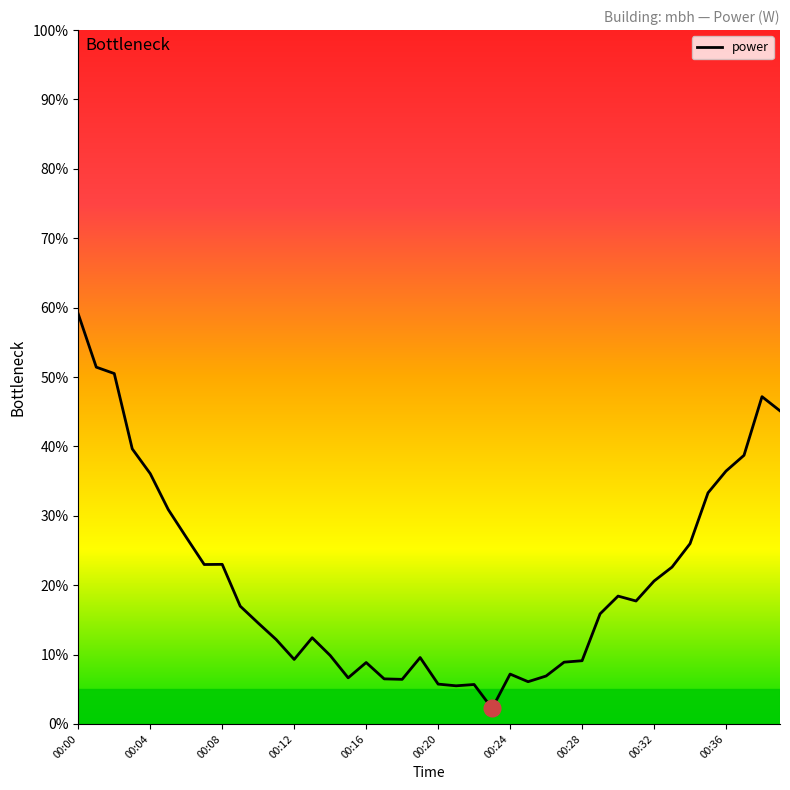

How many lines are shown in the chart?

1